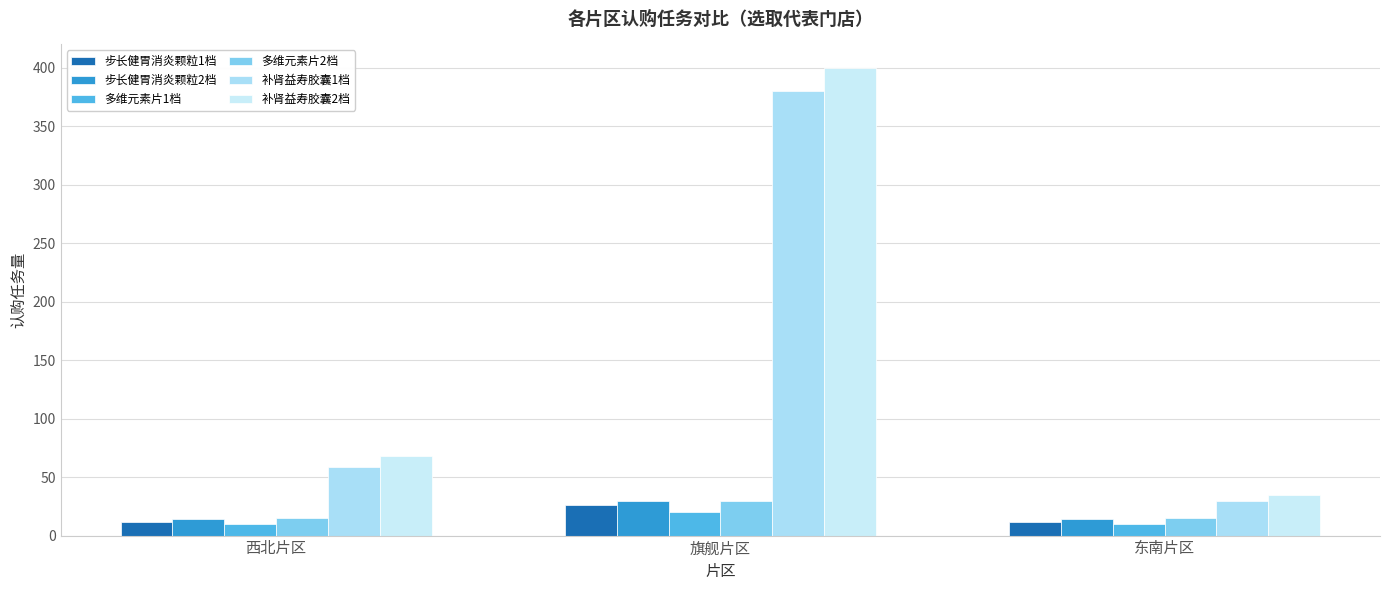

Which series has the widest spread of values?

补肾益寿胶囊2档